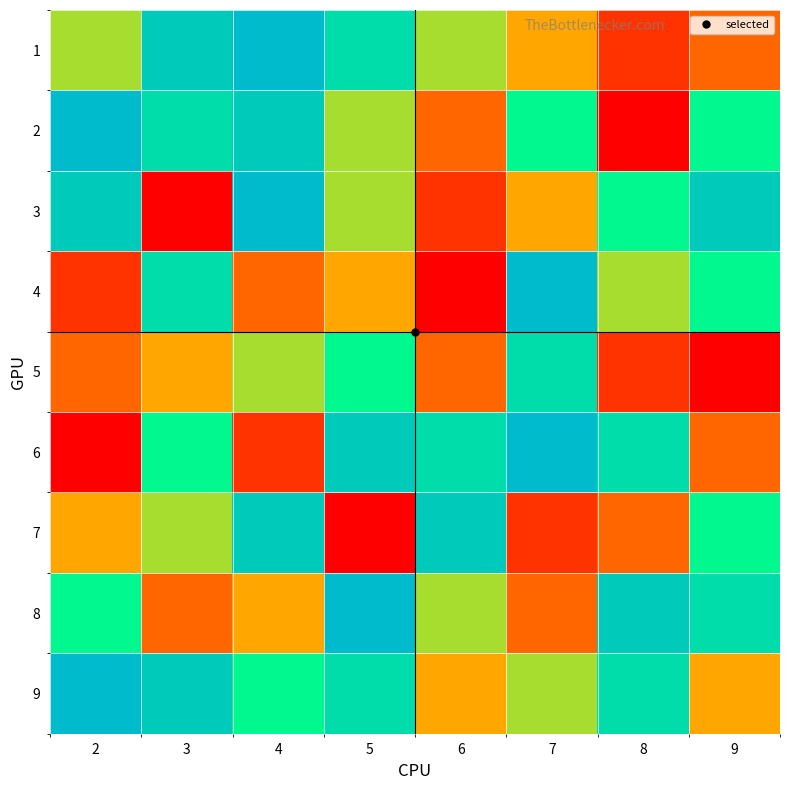

Which series has the widest spread of values?

2